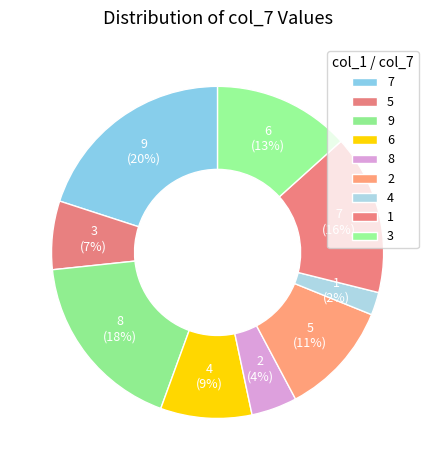

What portion of the pie excludes 3?

93.3%